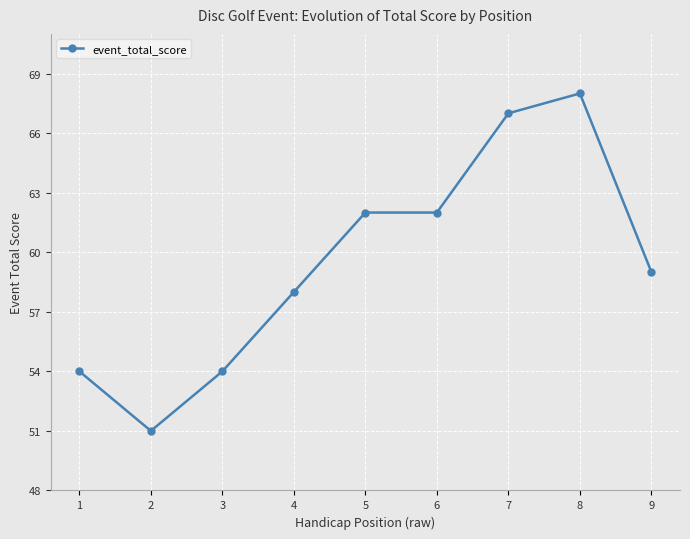

Reading left to right, extract all data points from this chart.

1=54	2=51	3=54	4=58	5=62	6=62	7=67	8=68	9=59